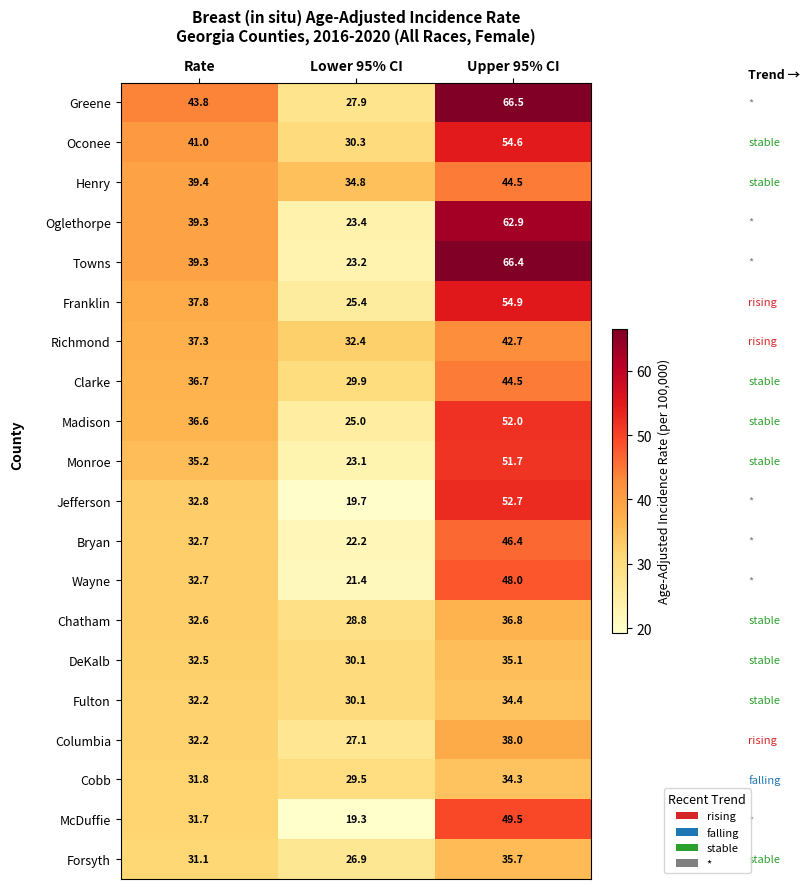

Where is Columbia nearest to the value 32?

Rate